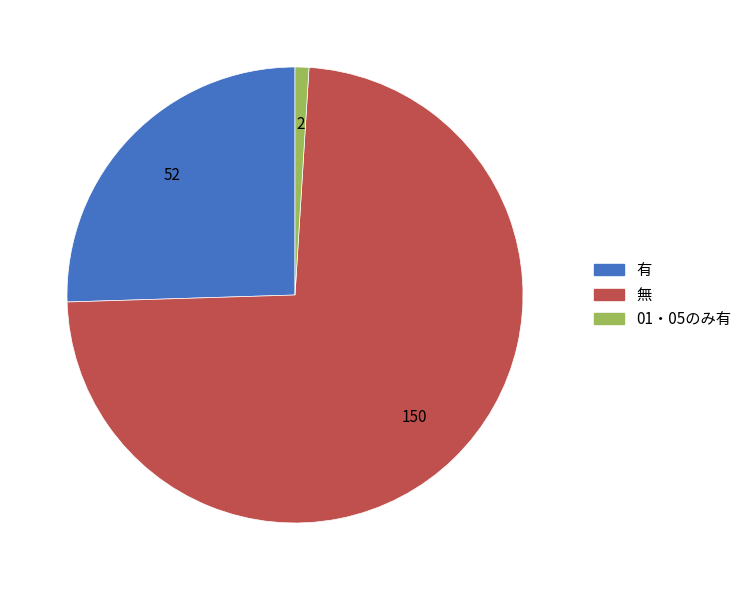

Does 有 account for over 50% of the chart?

No